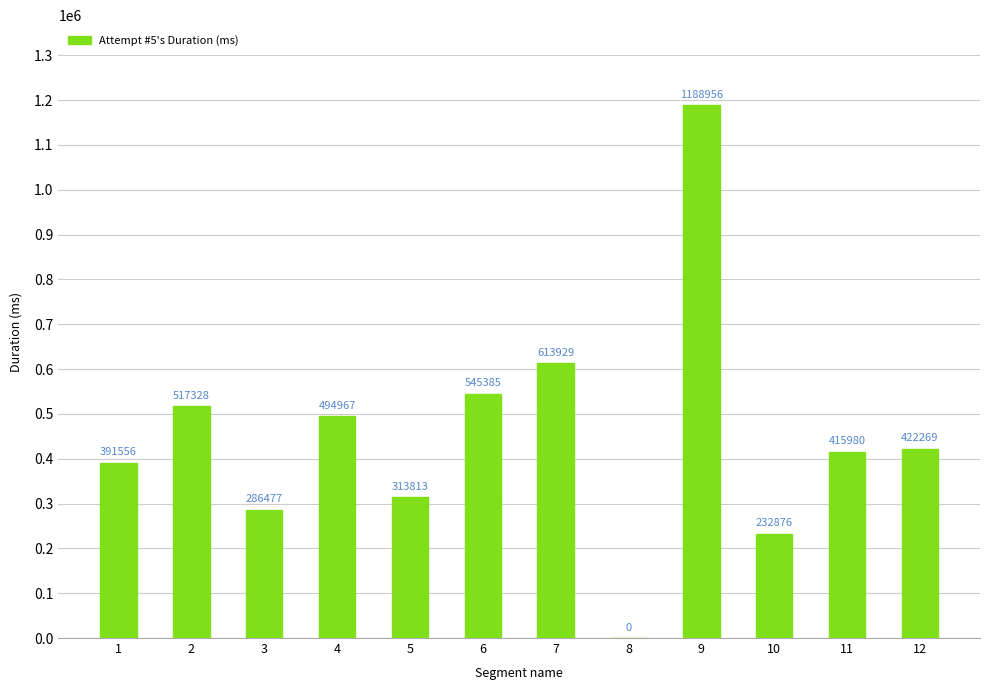

Reading left to right, extract all data points from this chart.

391556	517328	286477	494967	313813	545385	613929	0	1188956	232876	415980	422269